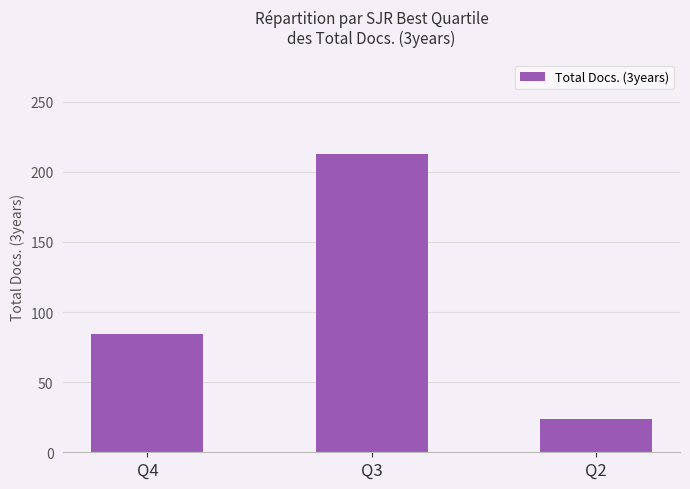

Read the value at Q2, to the nearest 10.

20